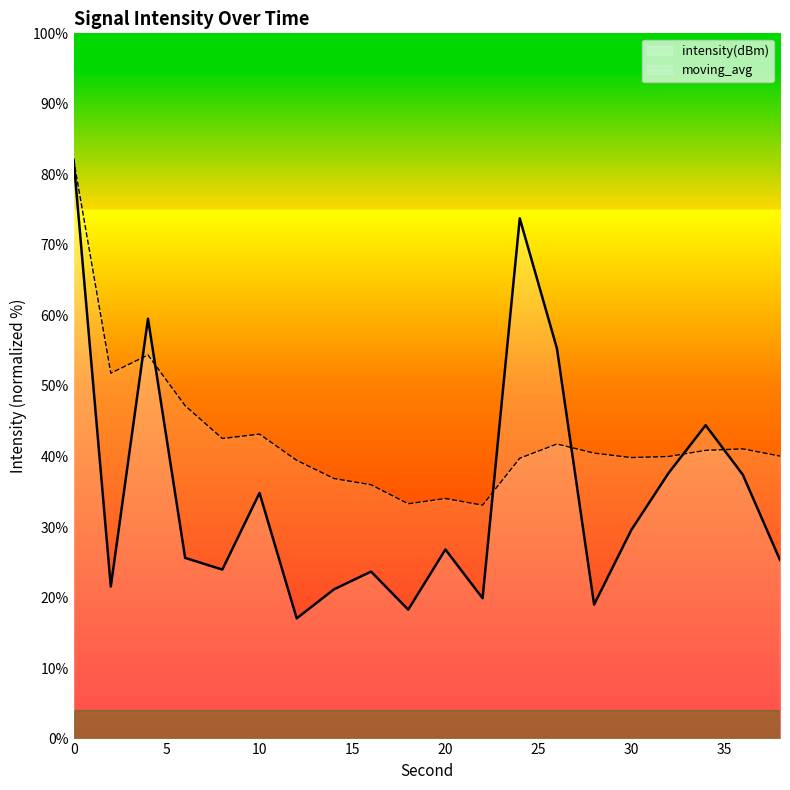

How many lines are shown in the chart?

2